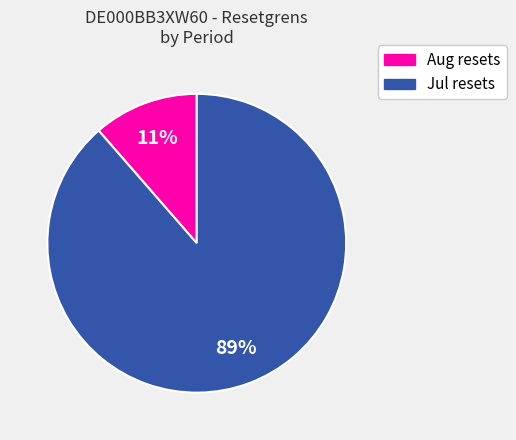

Count the number of slices in the pie.

2